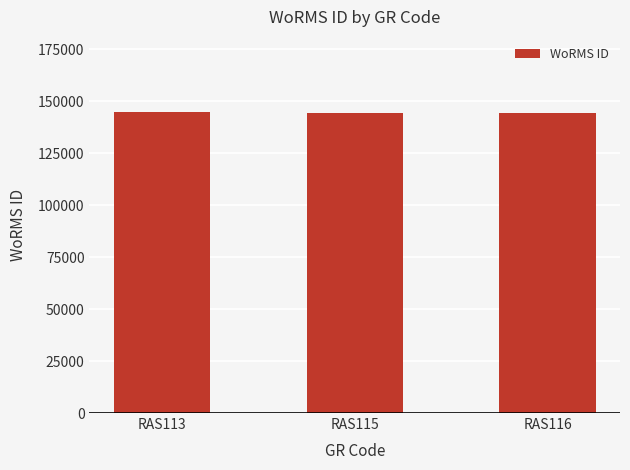

What is the sum of the values at RAS116 and RAS113?

289494